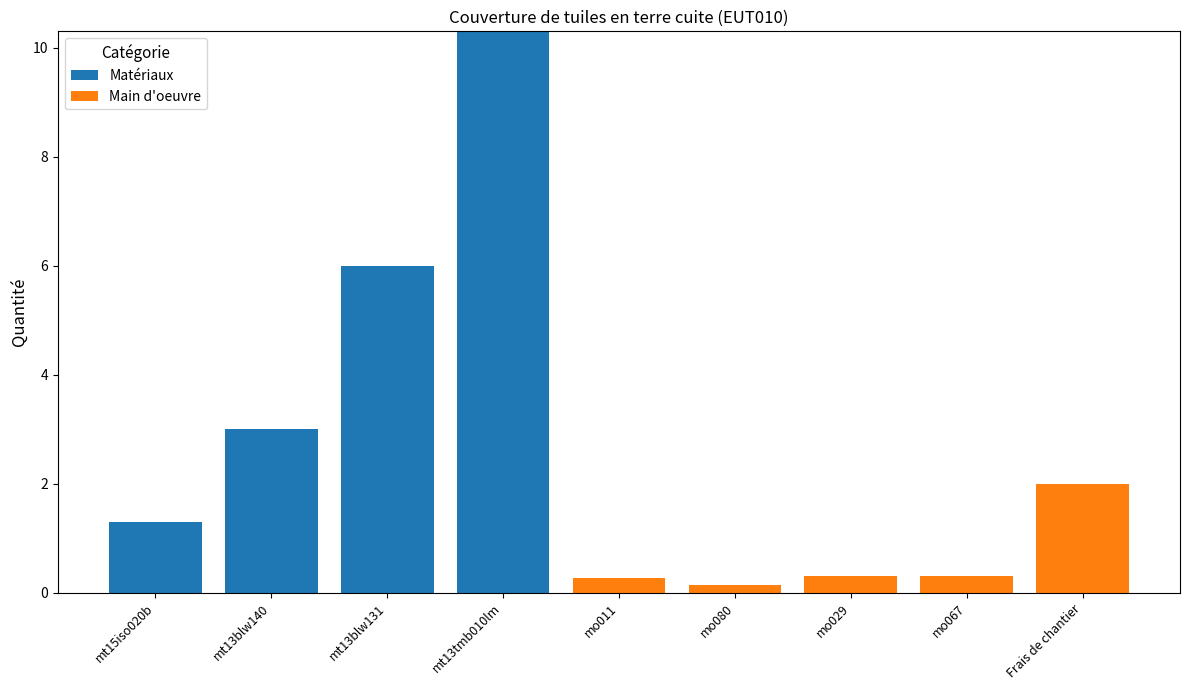

What is the sum of the Matériaux values at mt13blw131 and mo011?

6.0